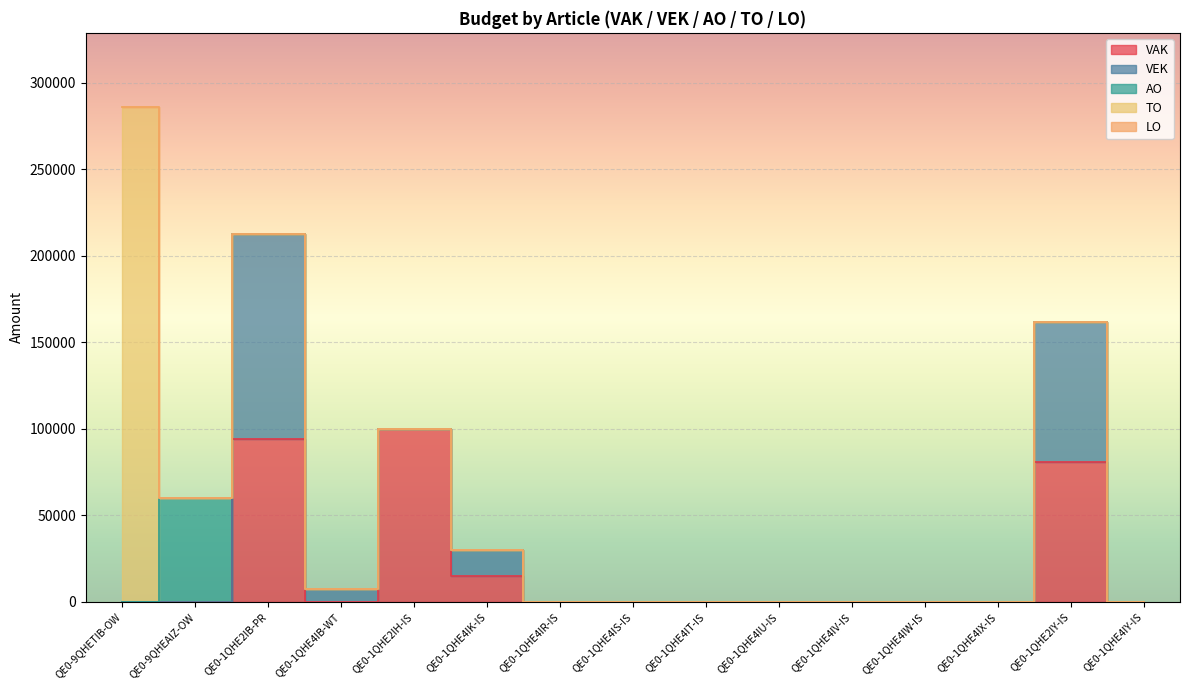

True or false: AO has more than 0 interior local peaks.

True